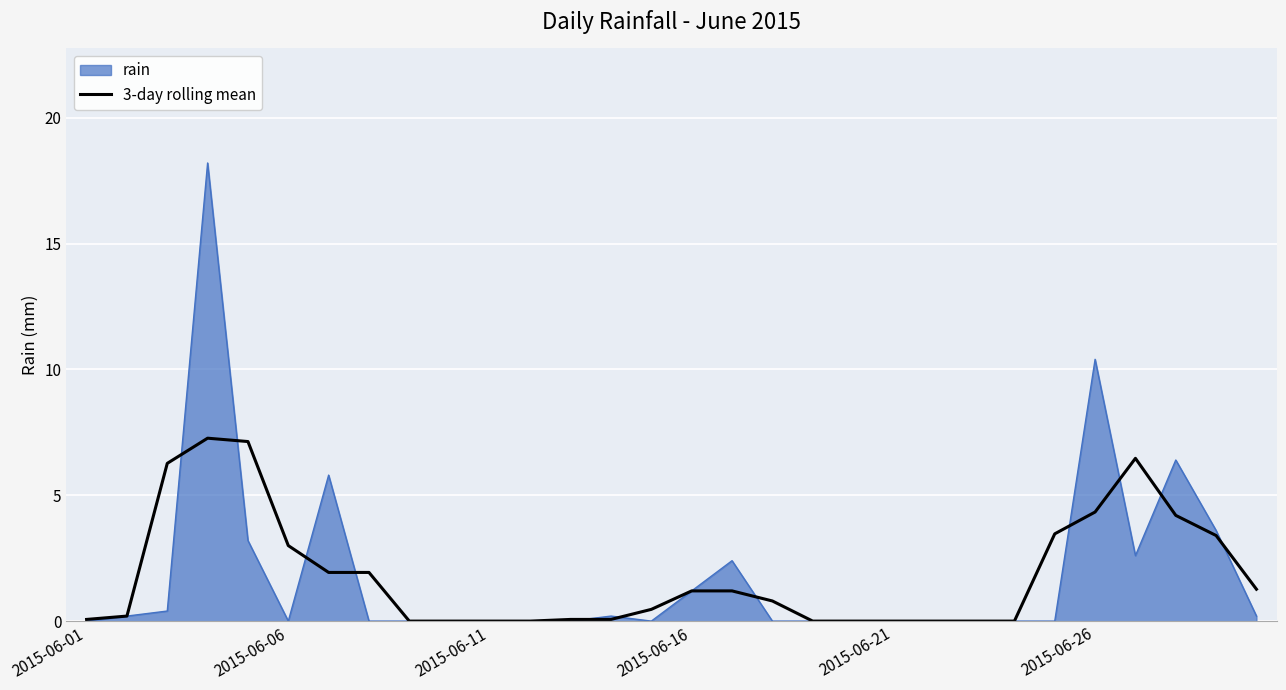

Rank the series by their maximum value, from lowest to highest.

3-day rolling mean, rain